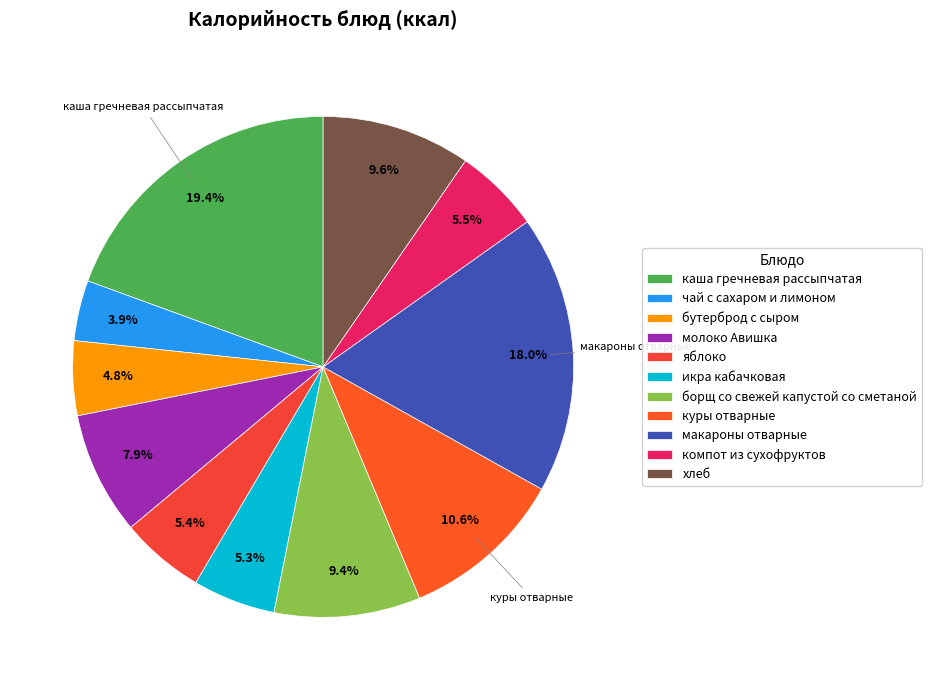

Does any single category account for the majority?

No